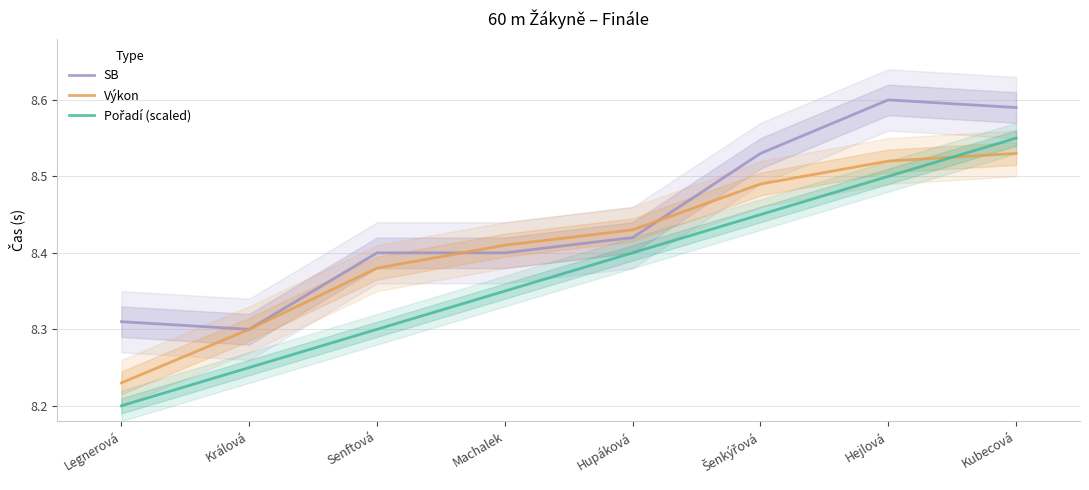

True or false: Pořadí (scaled) and SB cross at least once.

False